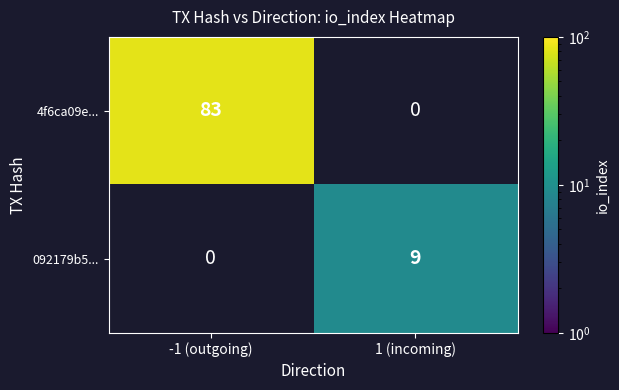

What is the smallest value displayed?

9.0